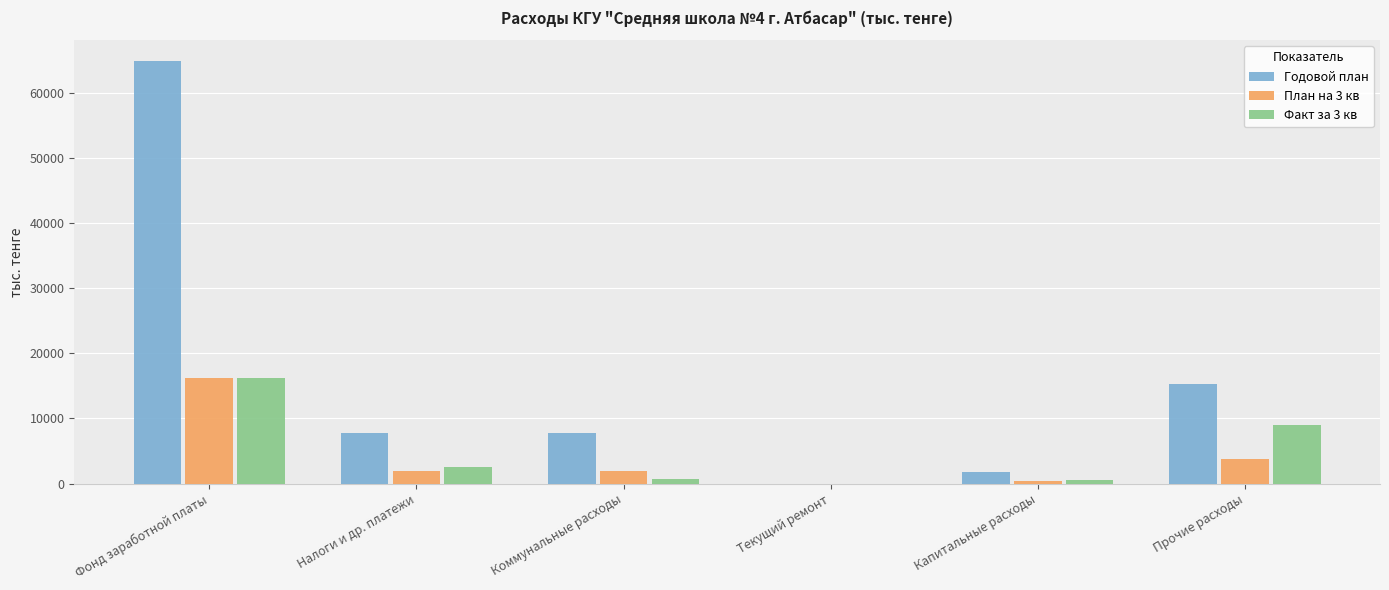

What is the maximum value for План на 3 кв?

16208.4